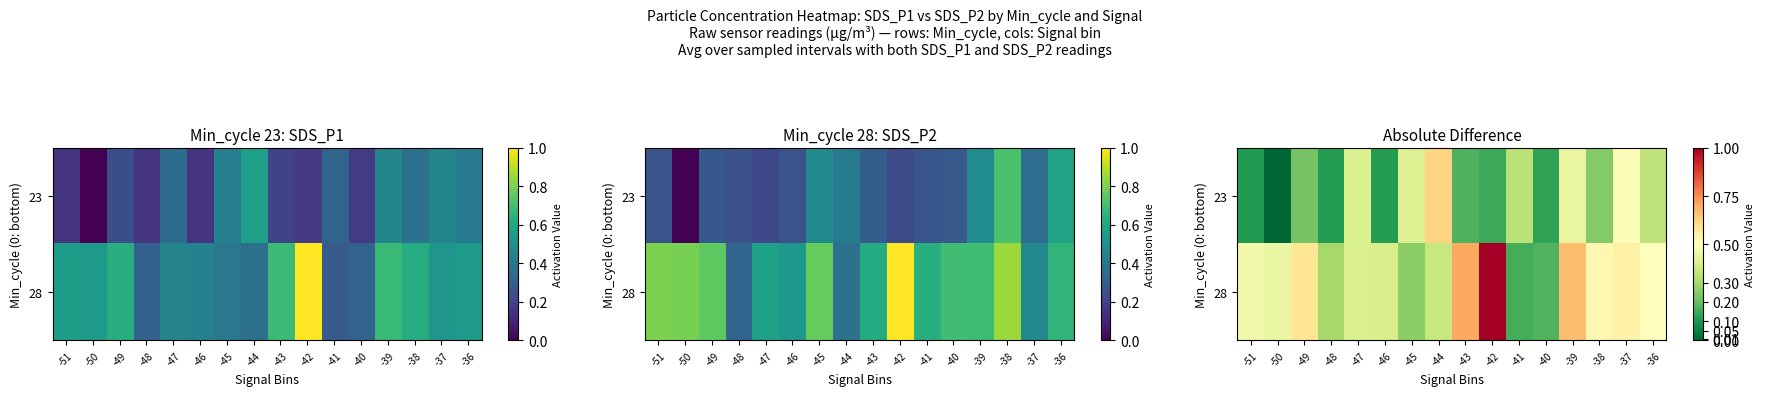

Count the 28 values in the range 0 to 1.

16